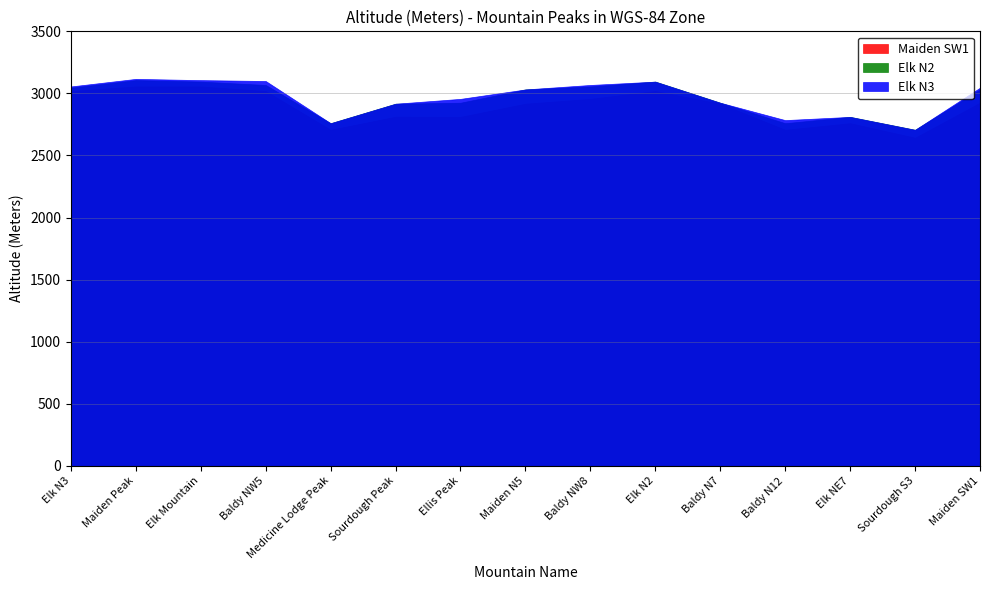

Is the value of Elk N3 at Elk N3 greater than the value of Maiden SW1 at Ellis Peak?

Yes